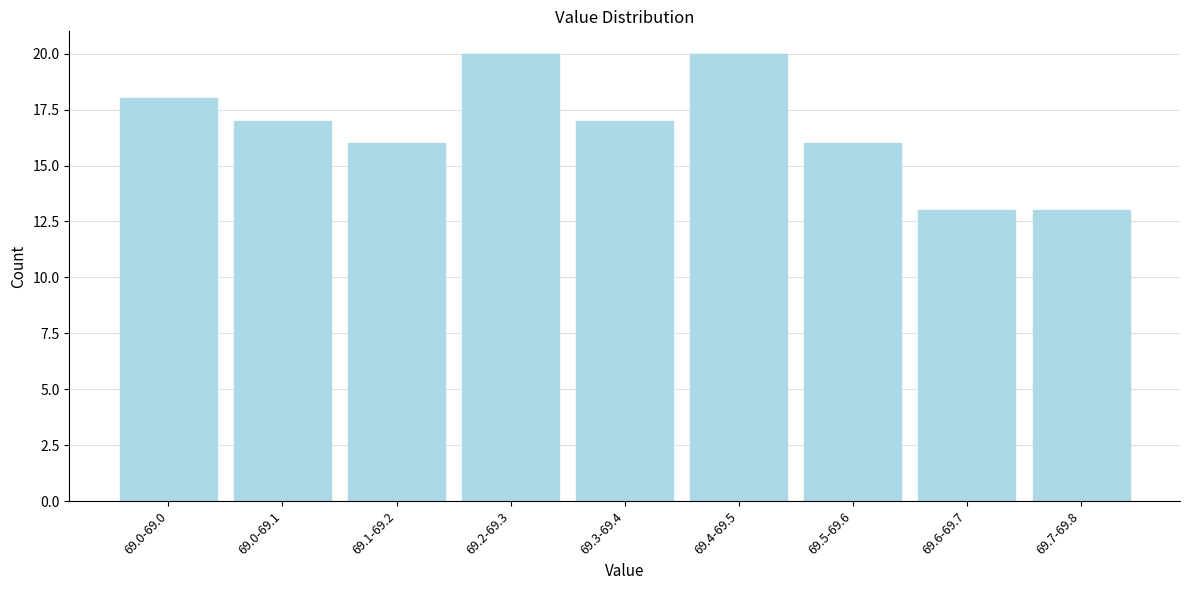

Reading left to right, what are all the values shown in this chart?

69.0-69.0=18	69.0-69.1=17	69.1-69.2=16	69.2-69.3=20	69.3-69.4=17	69.4-69.5=20	69.5-69.6=16	69.6-69.7=13	69.7-69.8=13